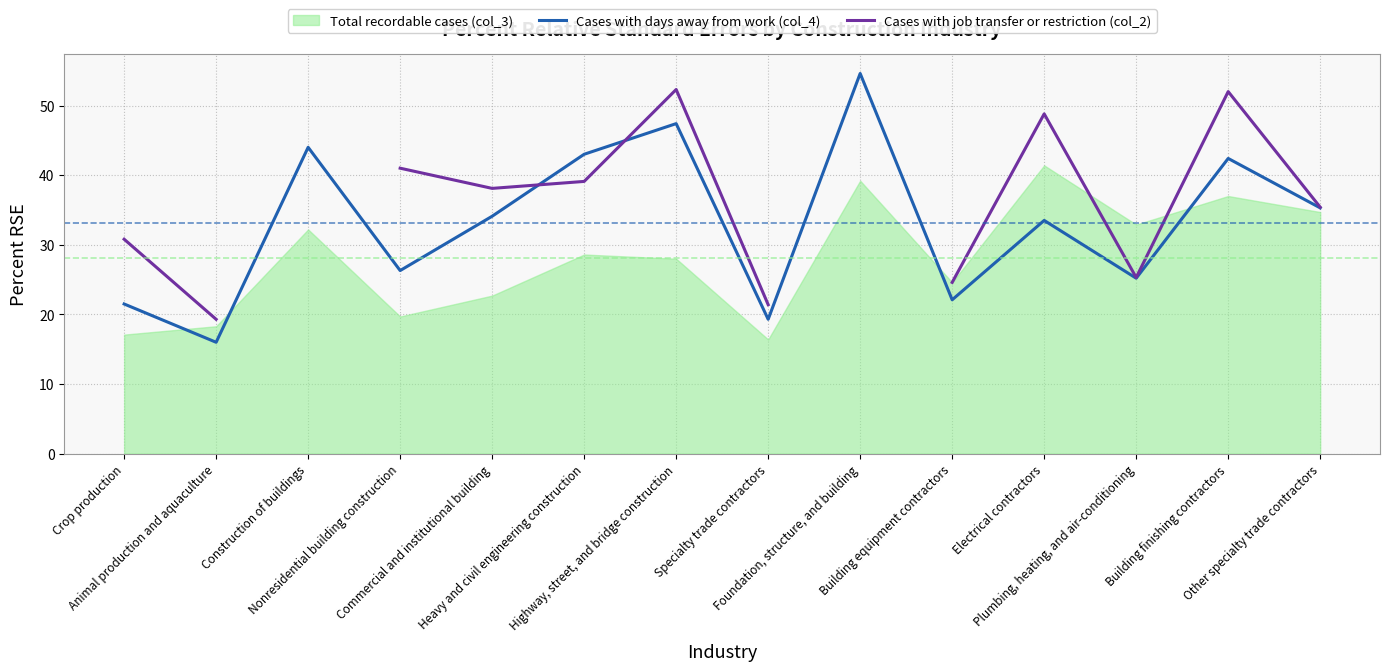

What is the value of the Cases with job transfer or restriction (col_2) point at the 8th from the left?

21.4